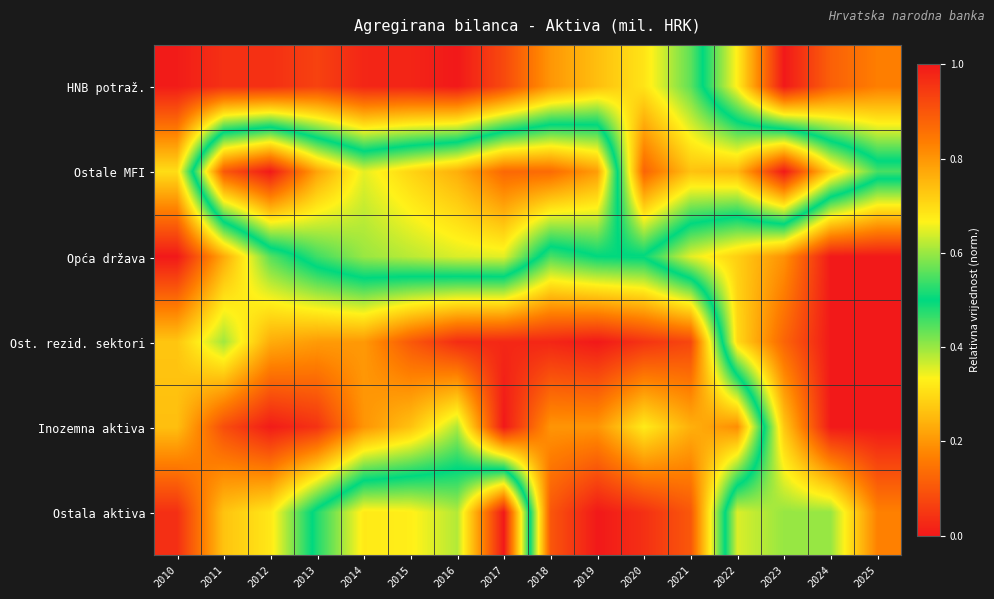

Reading left to right, list all the values displayed in this chart.

HNB potraž.: 2010=0.0	2011=0.0	2012=0.0	2013=0.1	2014=0.0	2015=0.0	2016=0.0	2017=0.1	2018=0.2	2019=0.3	2020=0.3	2021=0.4	2022=0.7	2023=1.0	2024=0.9	2025=0.8
Ostale MFI: 2010=0.3	2011=0.9	2012=1.0	2013=0.8	2014=0.6	2015=0.7	2016=0.8	2017=0.9	2018=0.9	2019=0.8	2020=0.1	2021=0.3	2022=0.2	2023=0.0	2024=0.3	2025=0.5
Opća država: 2010=0.0	2011=0.2	2012=0.4	2013=0.5	2014=0.6	2015=0.6	2016=0.6	2017=0.6	2018=0.5	2019=0.5	2020=0.5	2021=0.6	2022=0.7	2023=0.8	2024=1.0	2025=1.0
Ost. rezid. sektori: 2010=0.3	2011=0.4	2012=0.2	2013=0.2	2014=0.2	2015=0.1	2016=0.0	2017=0.0	2018=0.0	2019=0.0	2020=0.0	2021=0.1	2022=0.7	2023=0.9	2024=1.0	2025=1.0
Inozemna aktiva: 2010=0.3	2011=0.1	2012=0.0	2013=0.0	2014=0.2	2015=0.3	2016=0.4	2017=0.0	2018=0.2	2019=0.2	2020=0.3	2021=0.2	2022=0.2	2023=0.7	2024=1.0	2025=1.0
Ostala aktiva: 2010=0.0	2011=0.3	2012=0.3	2013=0.5	2014=0.7	2015=0.7	2016=0.6	2017=1.0	2018=0.1	2019=0.0	2020=0.0	2021=0.1	2022=0.6	2023=0.6	2024=0.6	2025=0.8